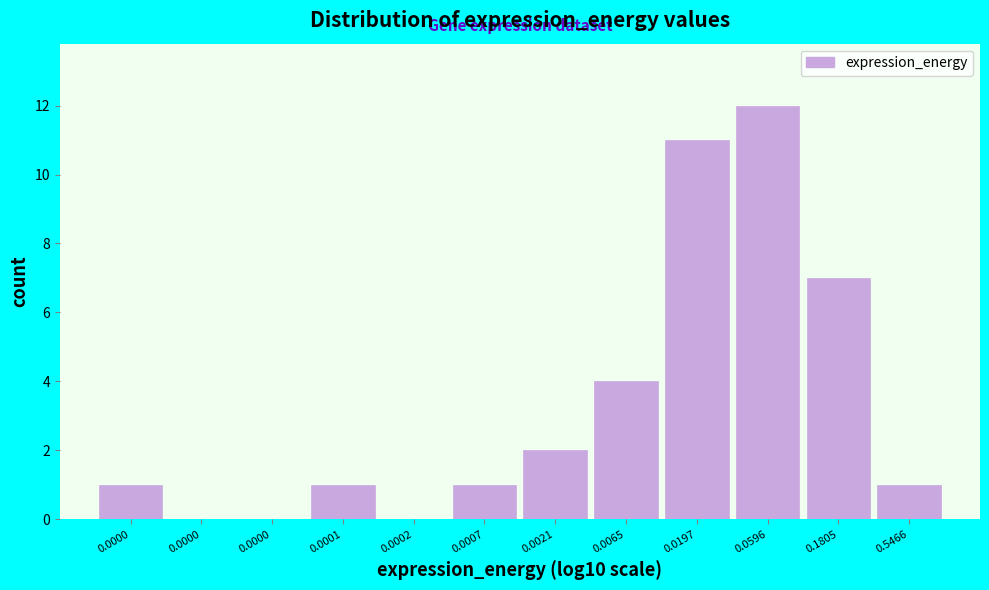

Are the bars horizontal?

No